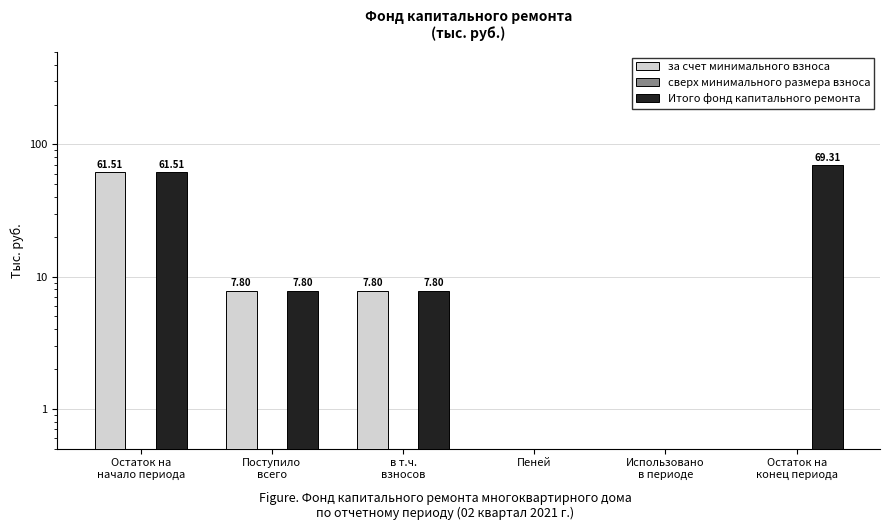

Between Поступило
всего and Пеней, which series saw the biggest shift?

за счет минимального взноса